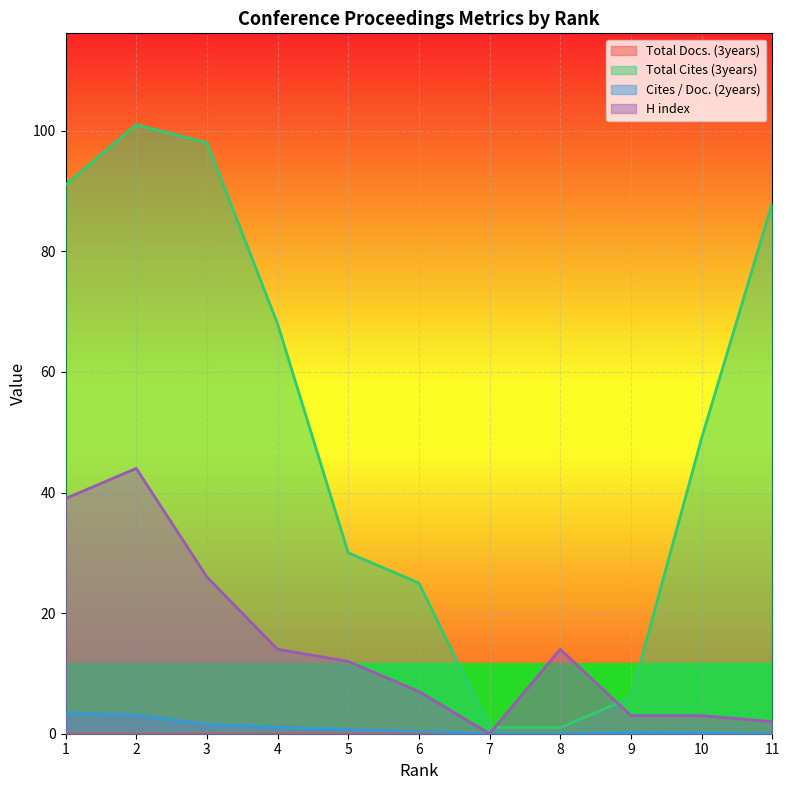

Which has a higher value, 6 or 2?

2